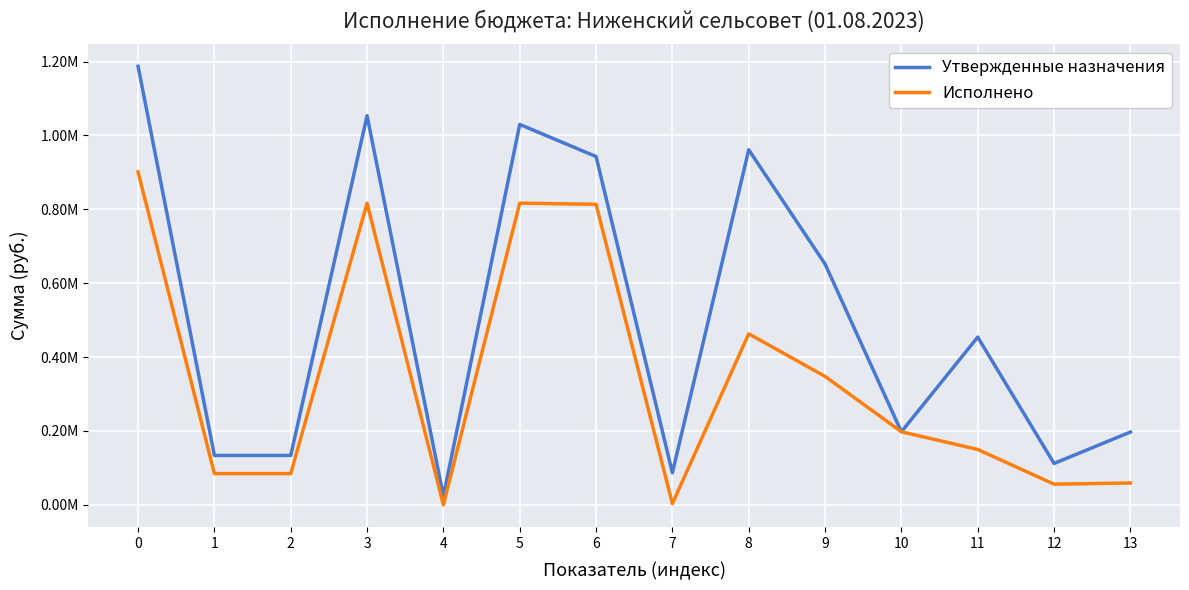

Between 5 and 11, which series saw the biggest shift?

Исполнено